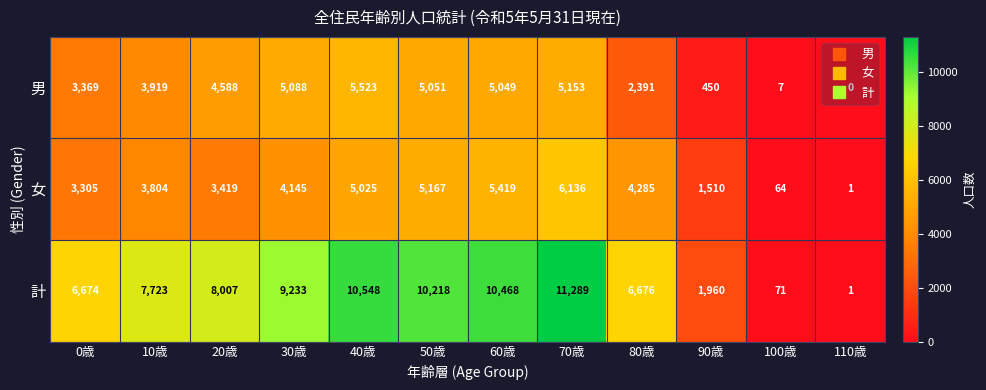

Read the 計 value at 100歳, to the nearest 10.

70